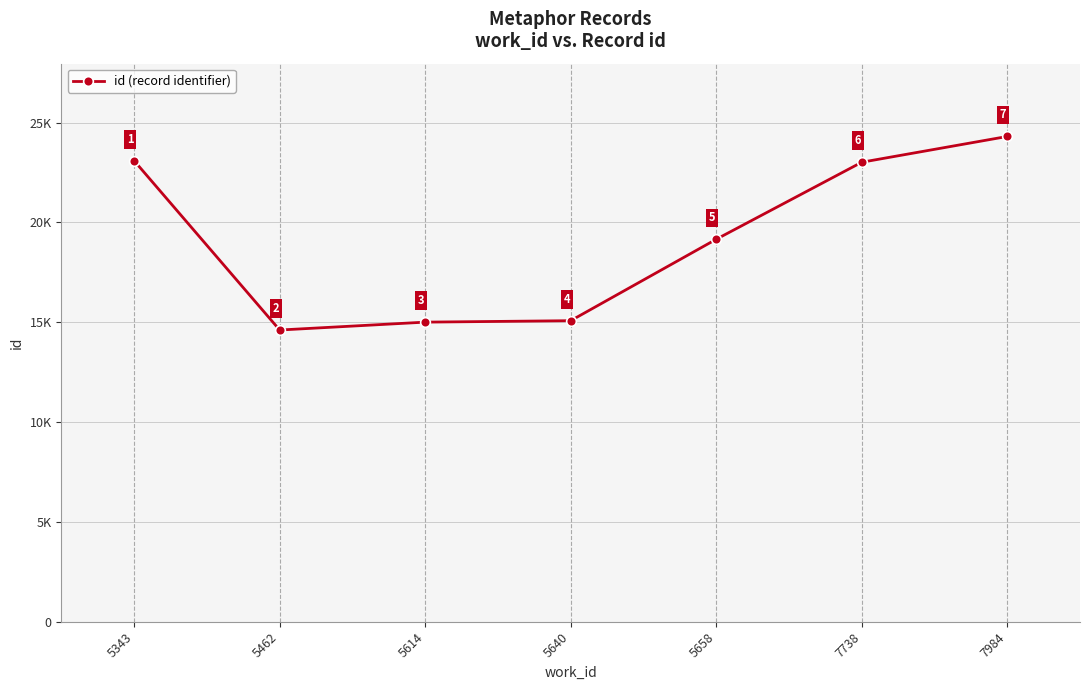

Between 5640 and 5462, which is larger?

5640